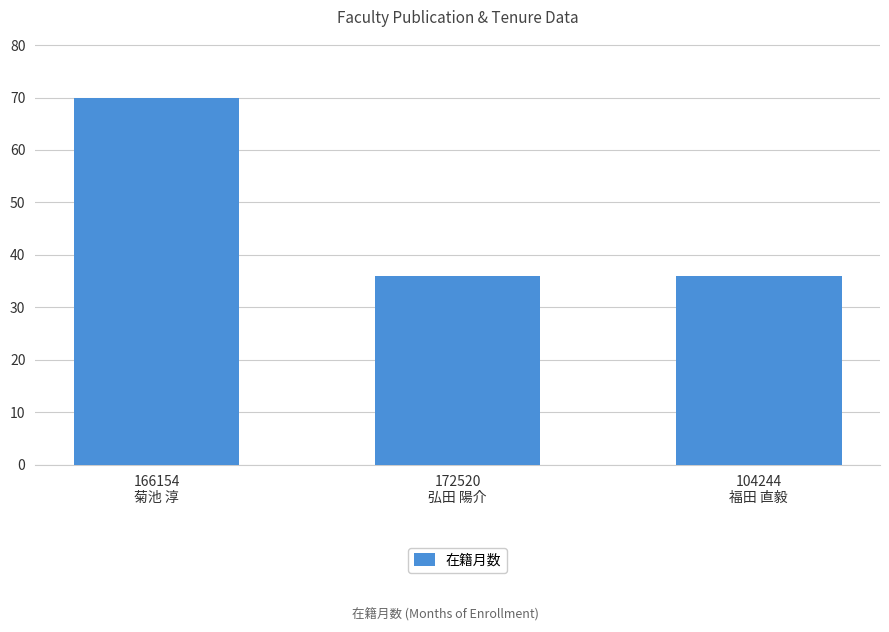

What is the greatest value displayed?

70